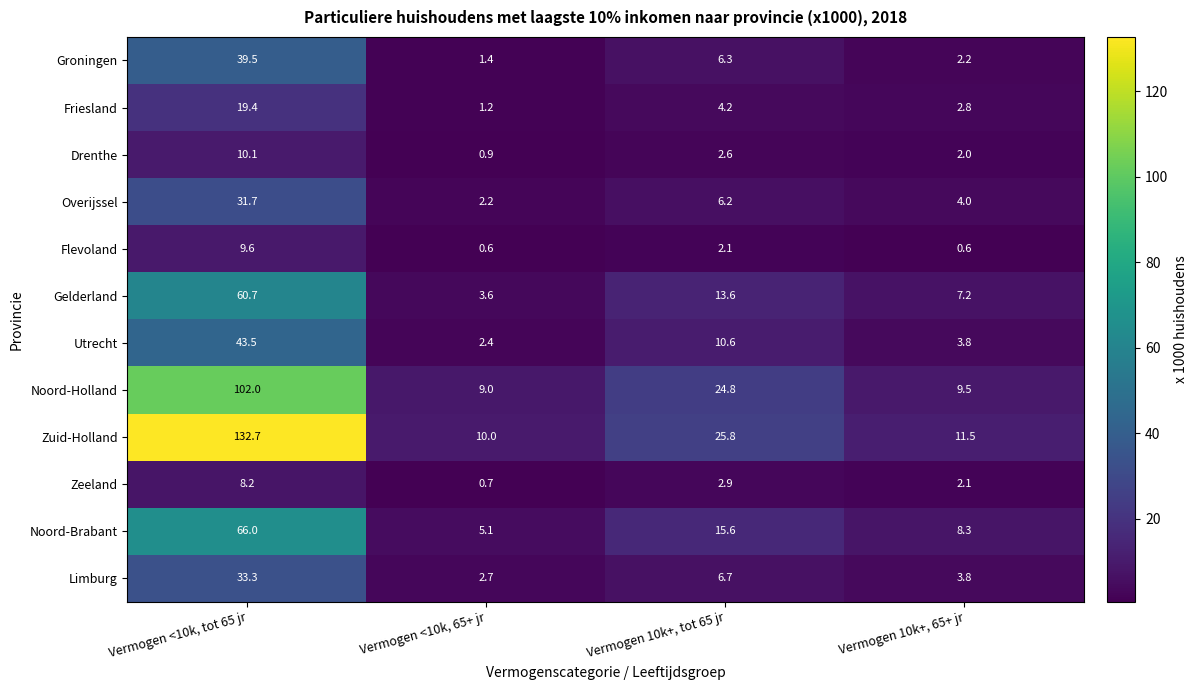

At which label does Limburg first exceed 6?

Vermogen <10k, tot 65 jr